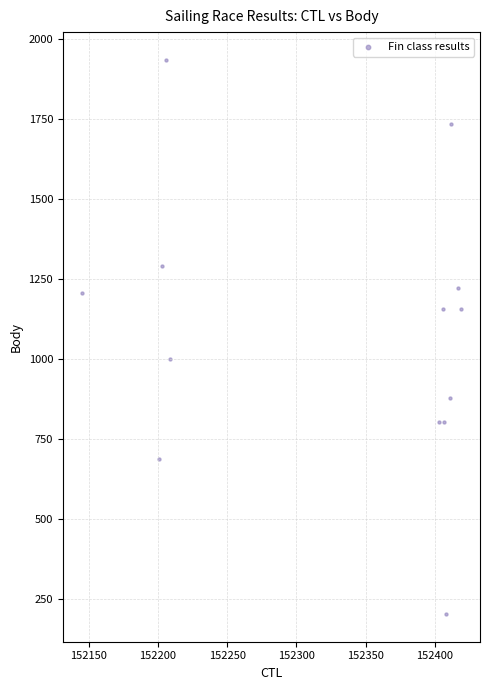

What is the range of Y values (max minus min)?

1733